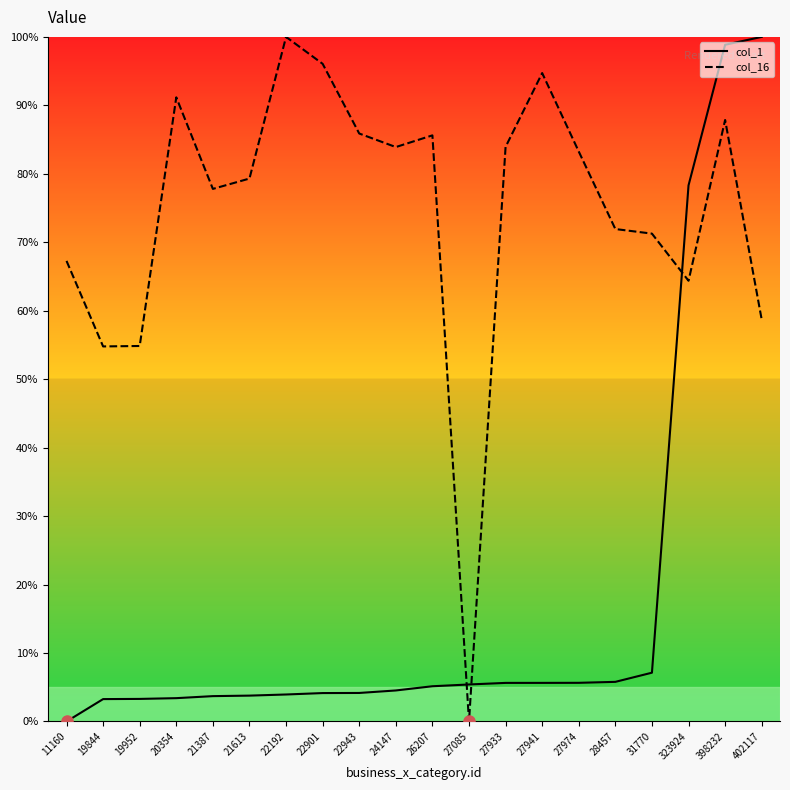

Which series has the widest spread of values?

col_1